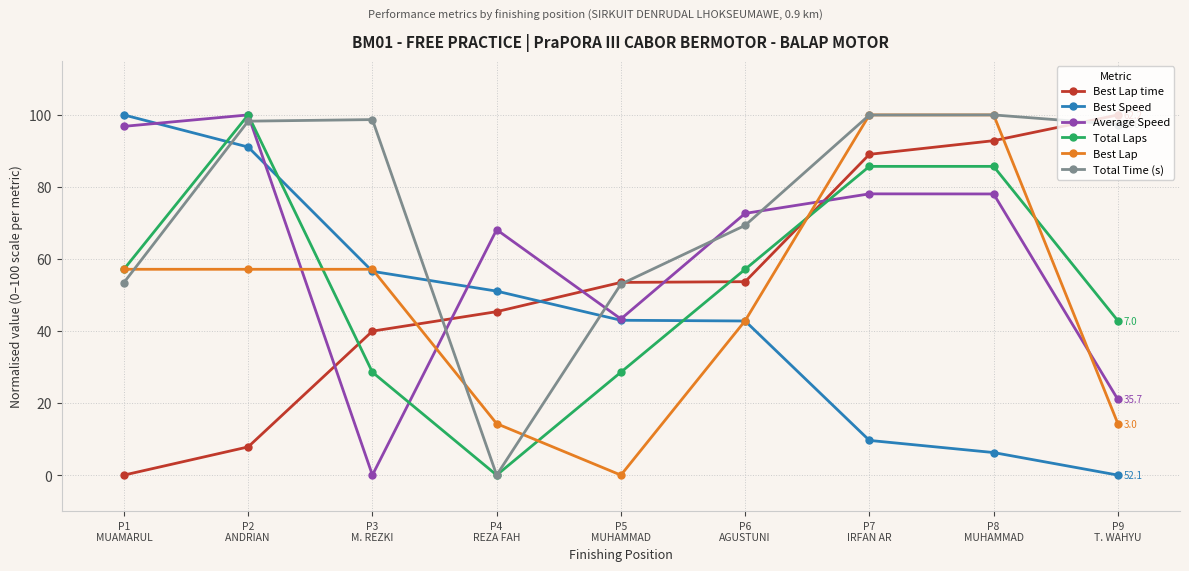

What is the label of the 9th point from the right?

P1
MUAMARUL